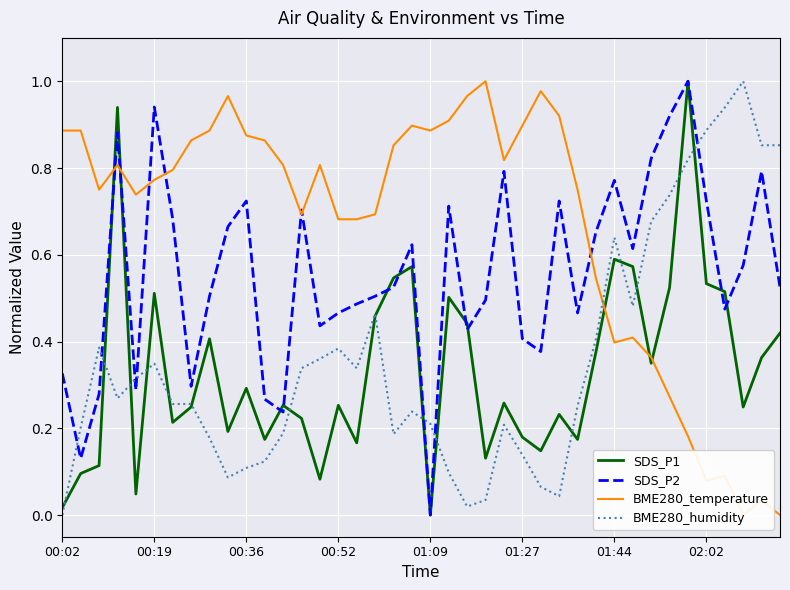

In BME280_humidity, how many points are lower than both neighbors (excluding endpoints)?

7